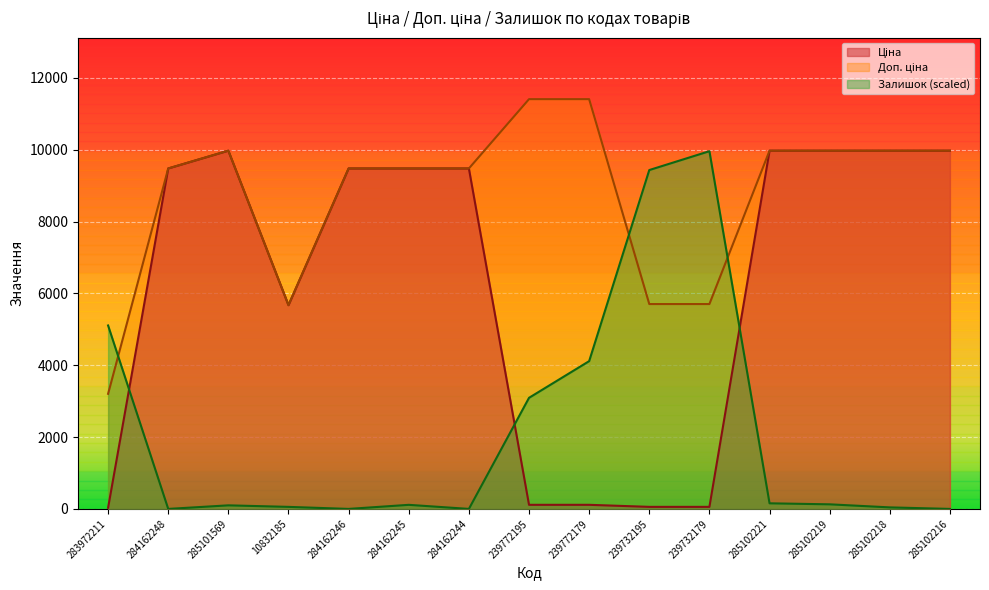

What position from the left is 239732179?

11